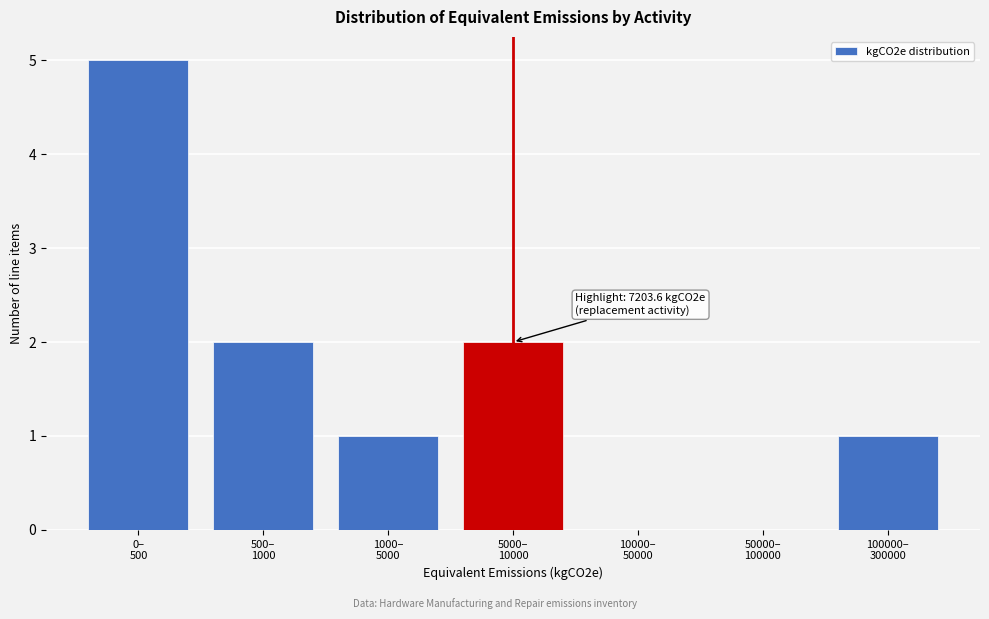

What is the sum of all values?

11